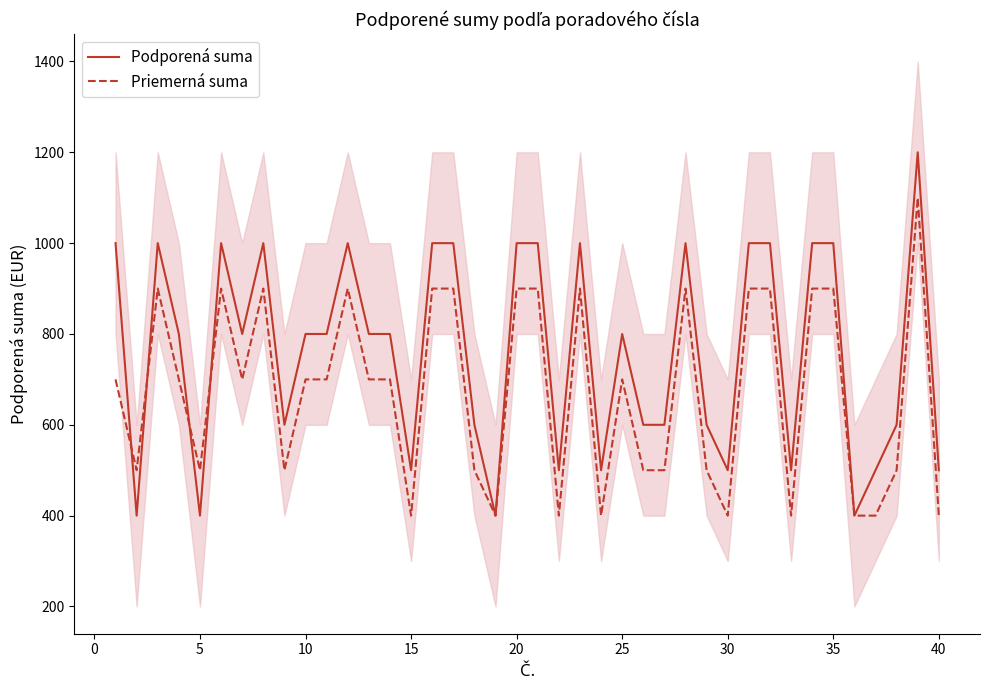

At how many categories does at least one series exceed 1036?

1